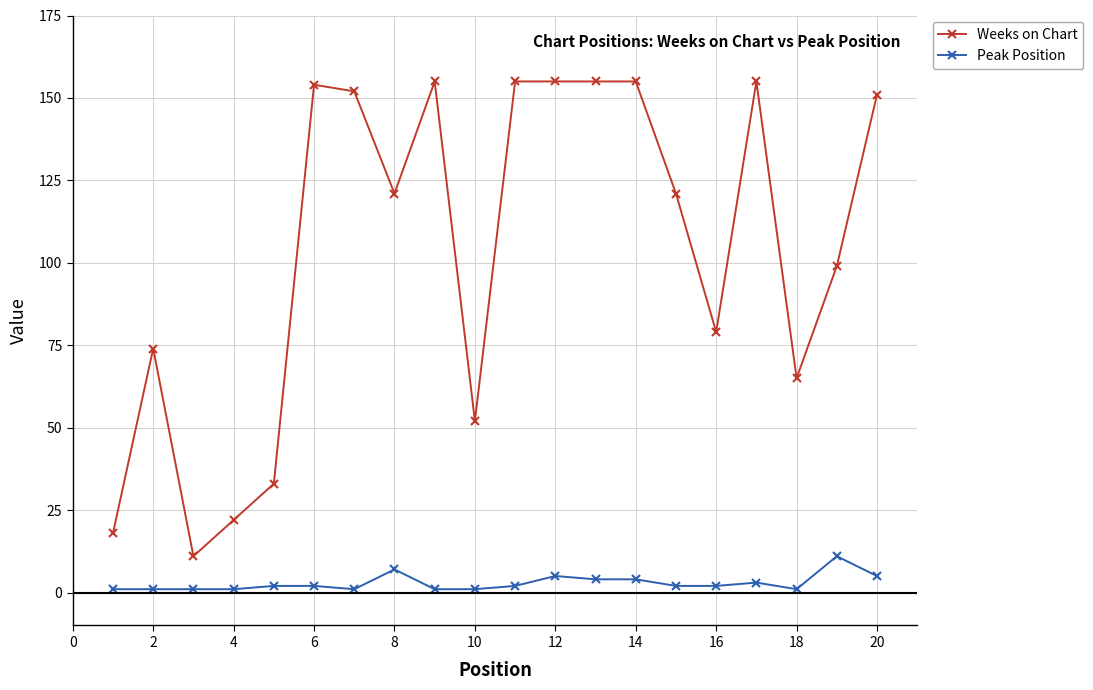

What is the maximum value shown in the chart?

155